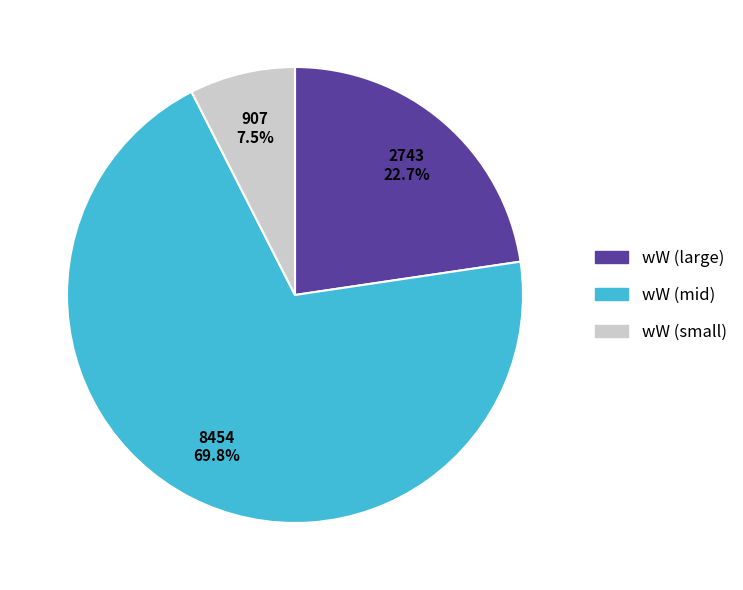

Is there a majority slice in this chart?

Yes